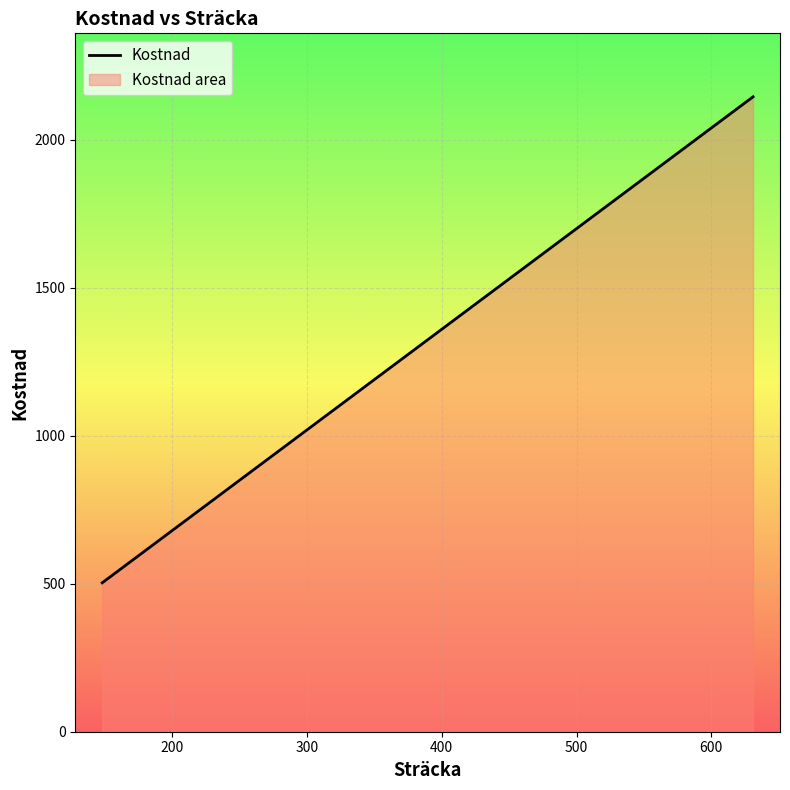

What is the difference between the maximum and minimum values?

1642.2